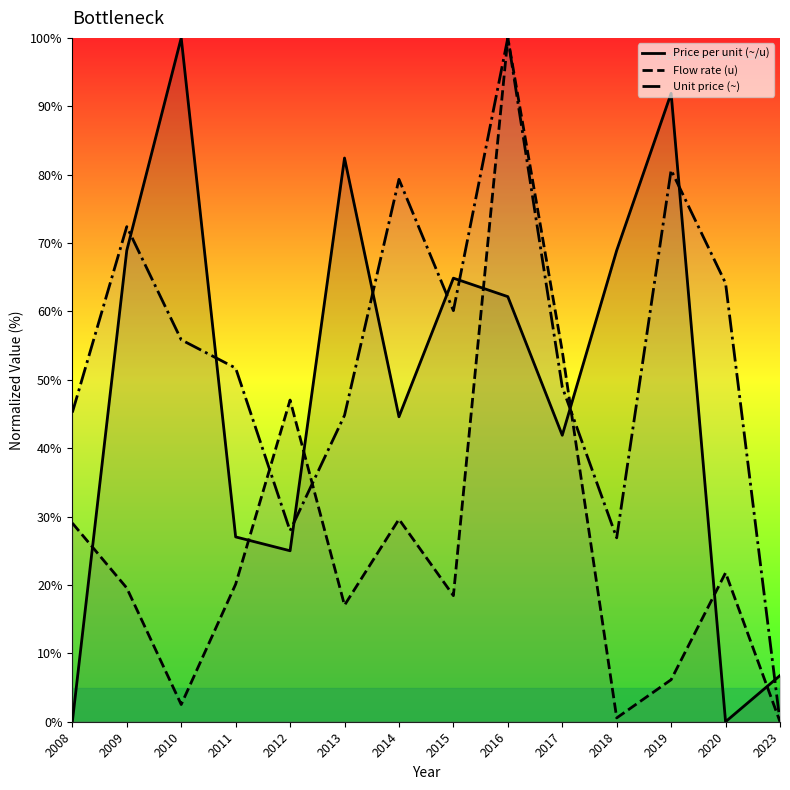

What is the spread (max minus min) of values at 2023?

6.8